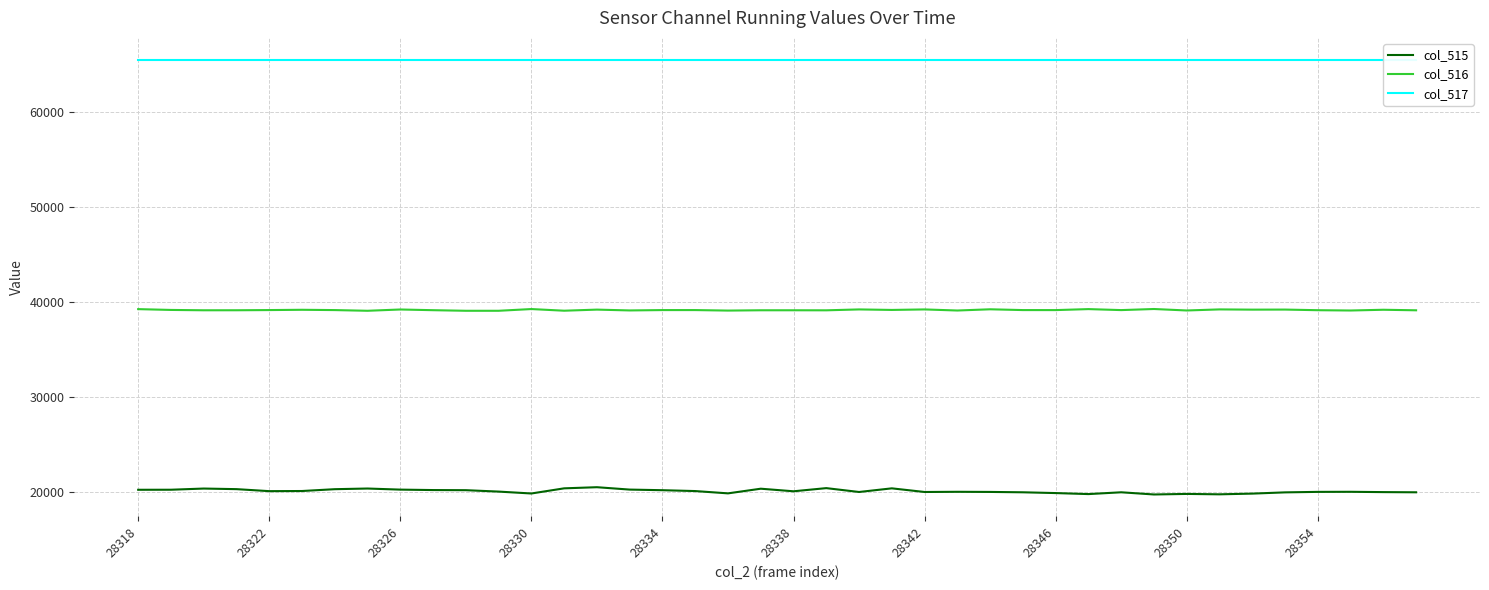

At which label does col_517 reach its peak?

28318